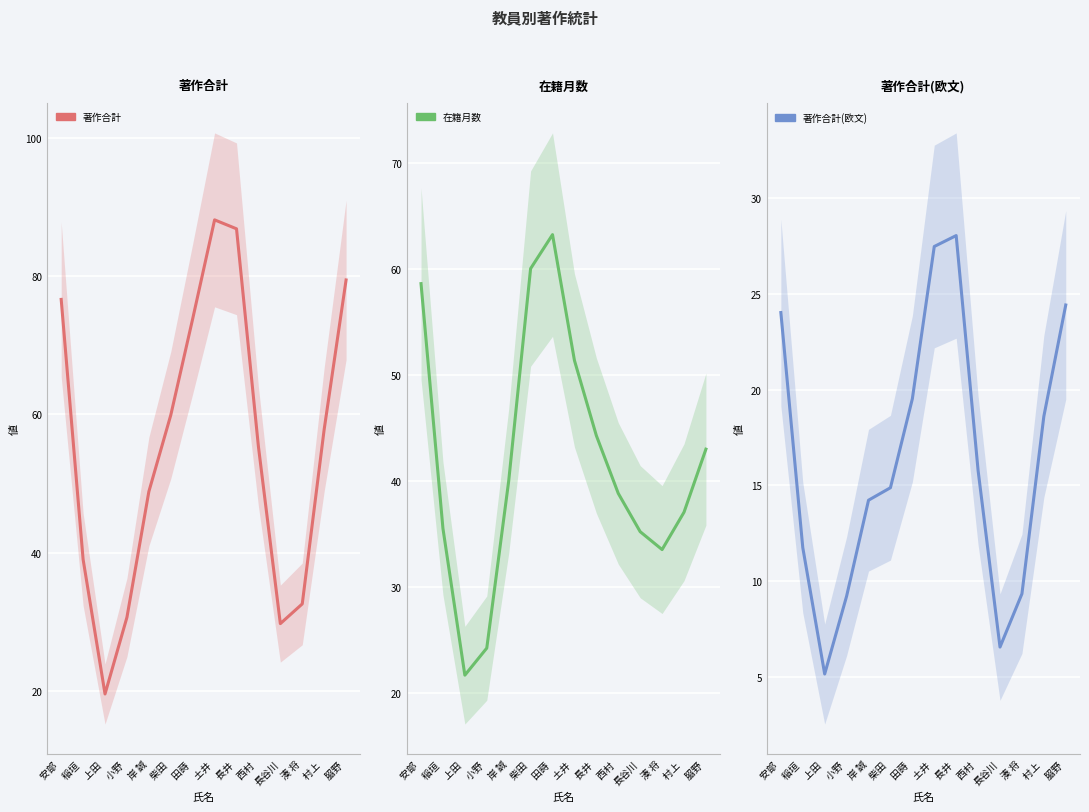

How many intersections are there between 著作合計 and 在籍月数?

6